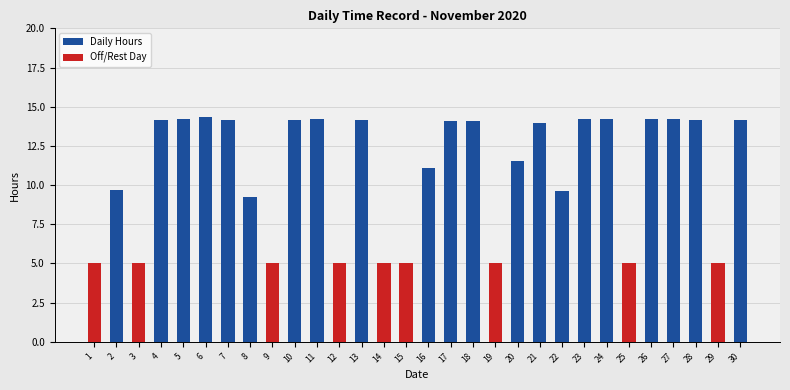

At which category is the sum across all series the highest?

6